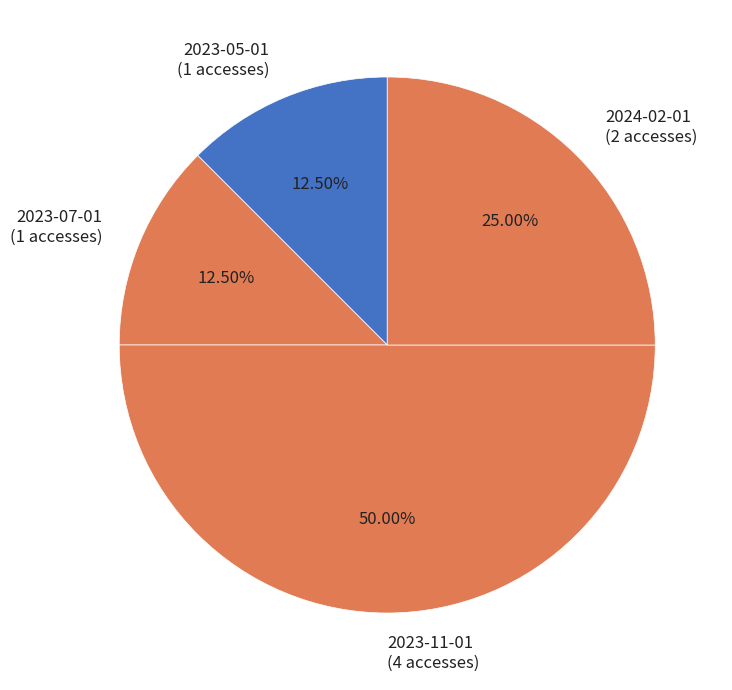

Approximately how many times larger is the value at 2023-05-01 compared to 2024-02-01?

0.5